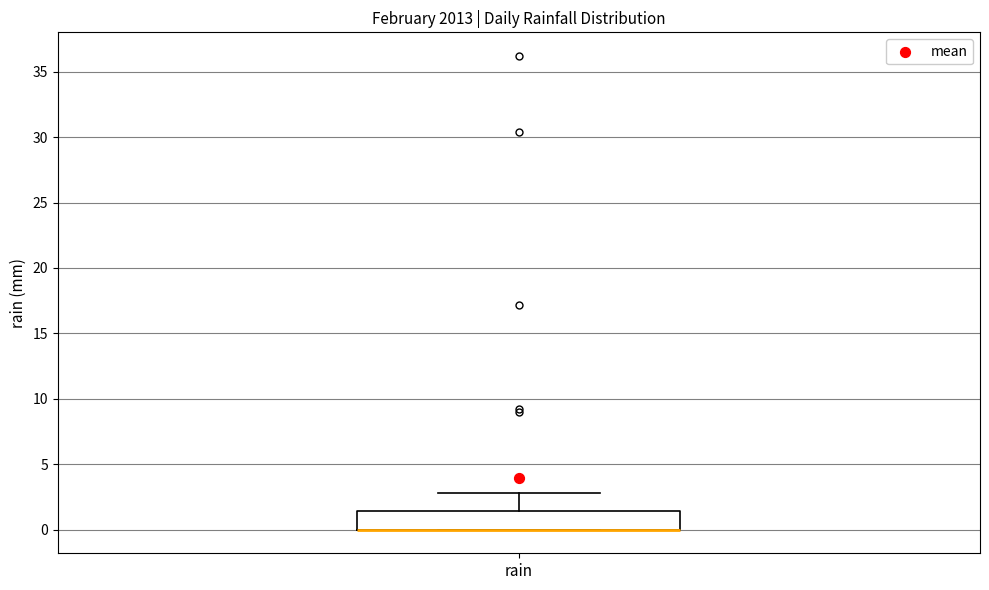

Read this box plot against the y-axis: the position of the median line, the range covered by the box, and the ends of both whiskers. The values are not printed on the chart, so give them approximately, as read against the axis.

median 0.0 (drawn on the box's lower edge), box 0.0 to 1.5, whiskers 0.0 to 3.0